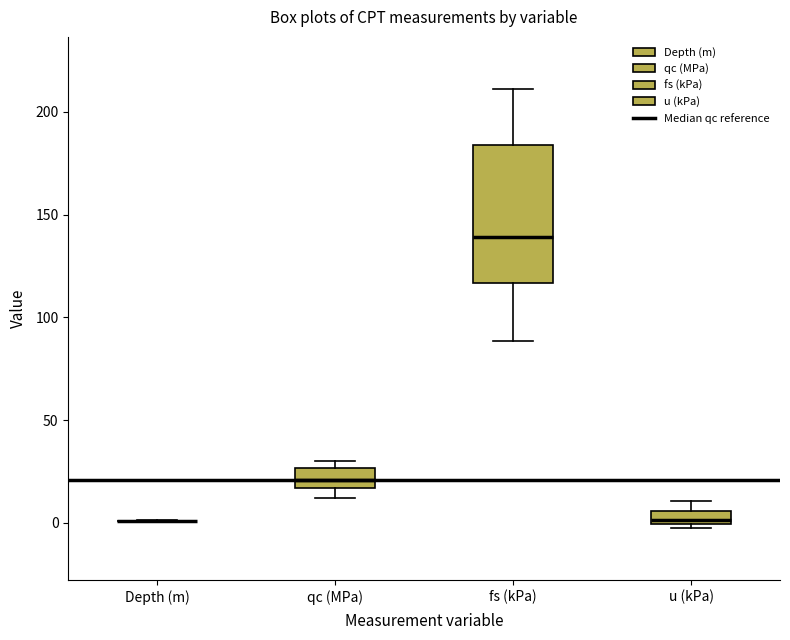

Where is the lower edge of the box for qc (MPa) on the y-axis? The values are not printed on the chart, so give them approximately, as read against the axis.

15